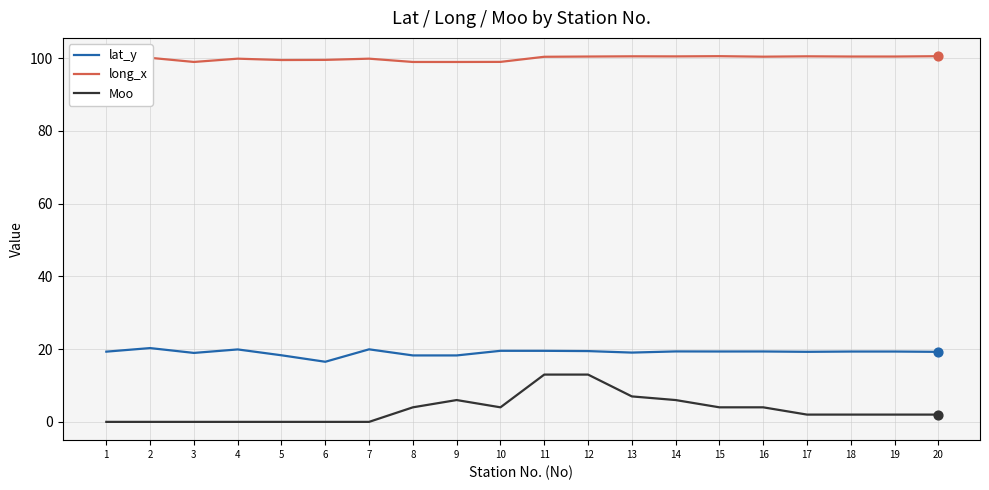

What is the total value across all series at 15?

123.9